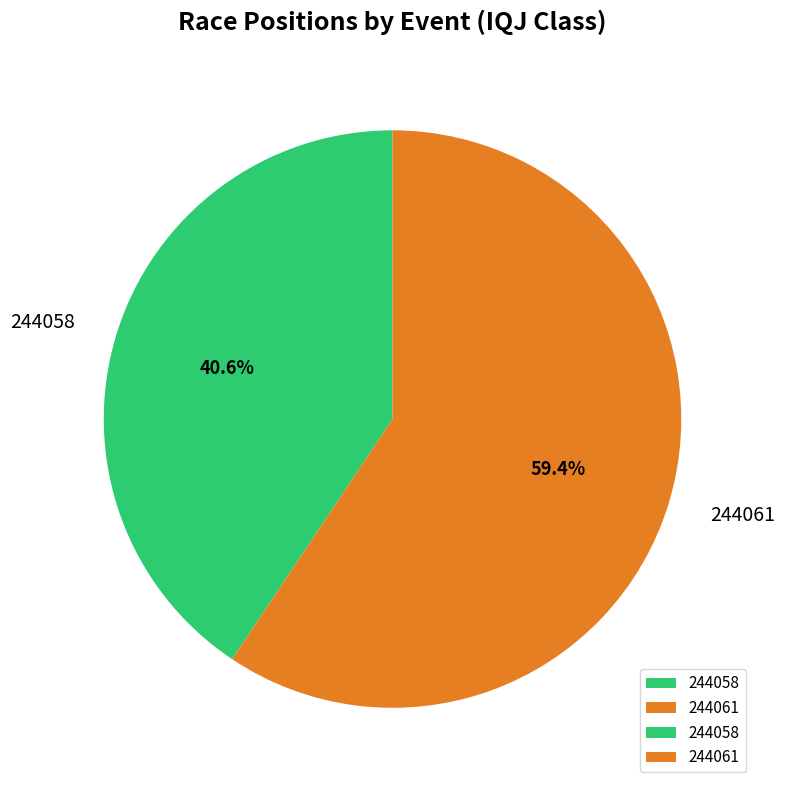

What percentage is the 244058 slice, to the nearest percent?

41%